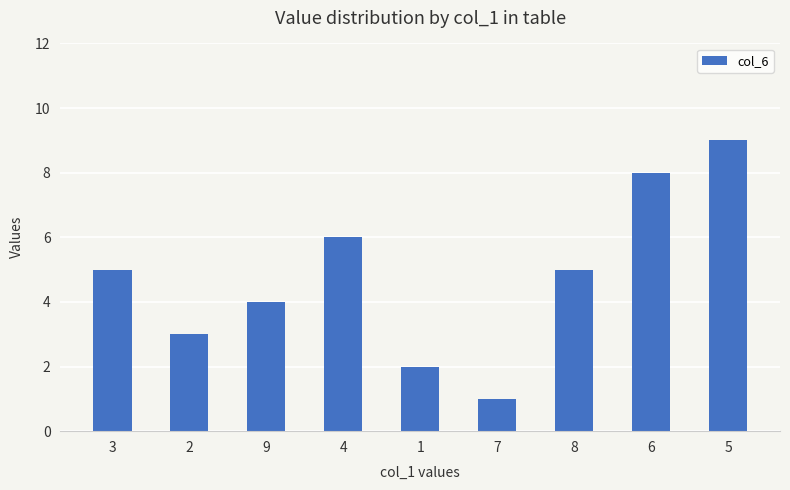

How many data points are less than 5?

4